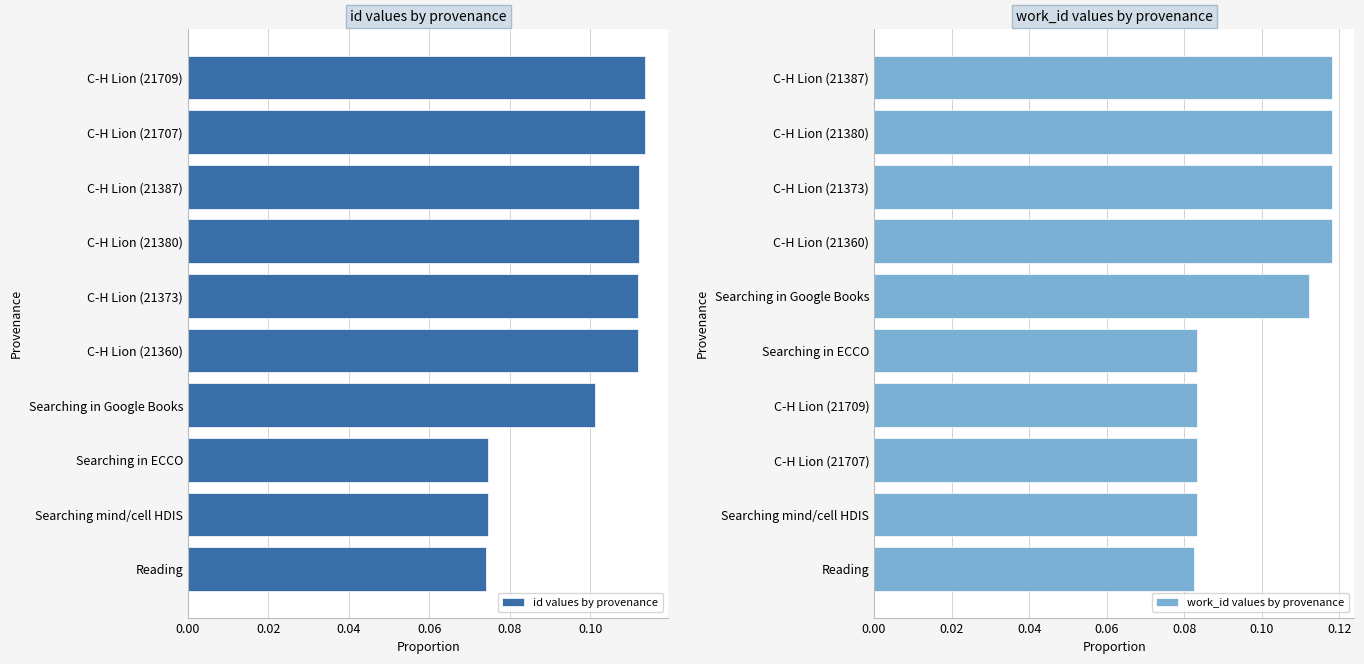

The value of work_id values by provenance at C-H Lion (21709) is 0.1. True or false?

True